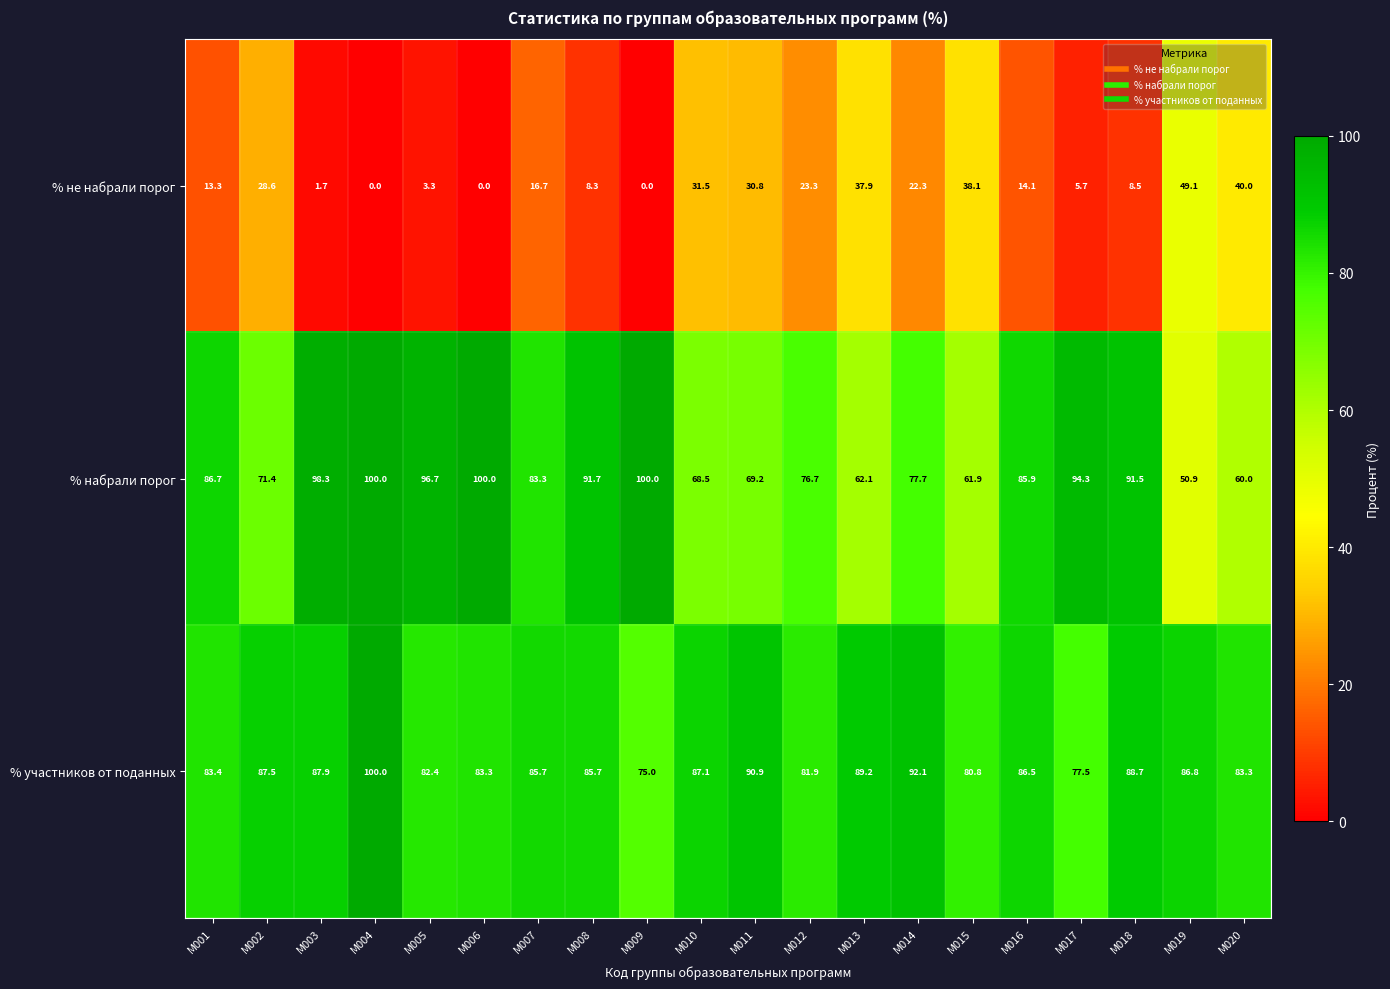

At M010, list the series in order from largest to smallest.

% участников от поданных, % набрали порог, % не набрали порог